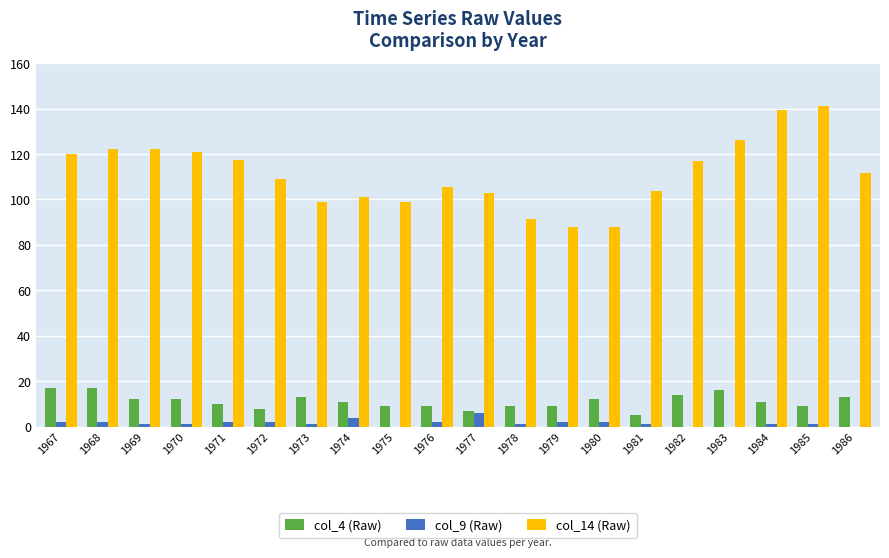

The col_14 (Raw) series shows 121.1 at 1970. True or false?

True